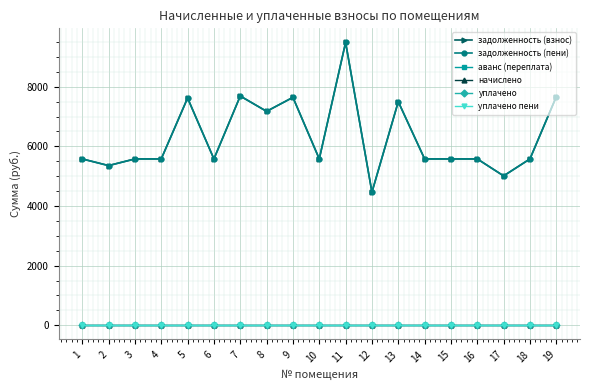

Is this an area chart (filled region under the line)?

No